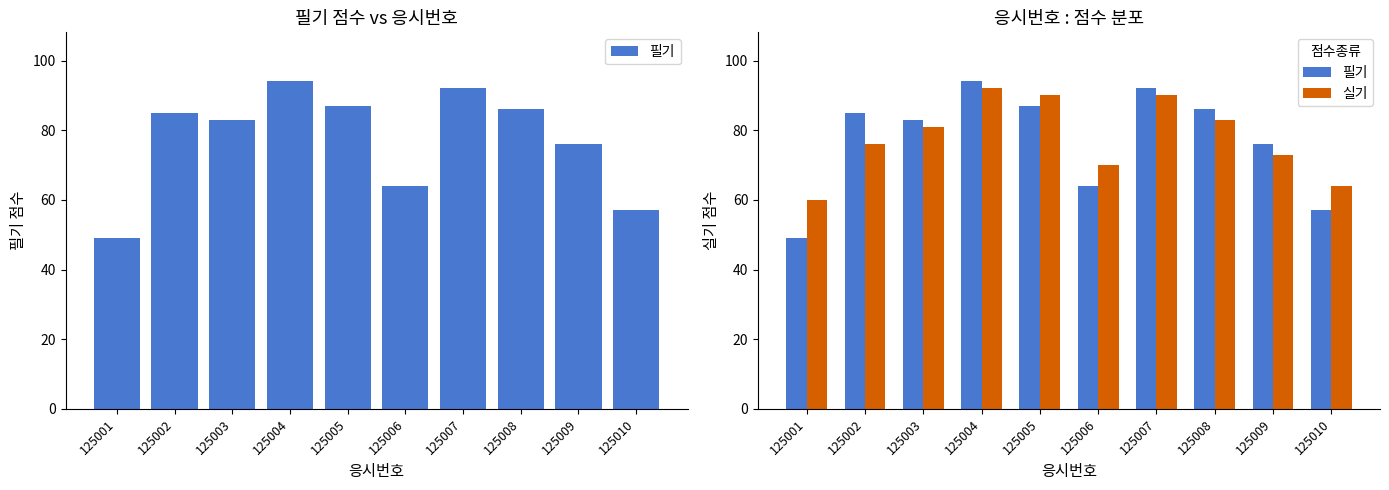

What is the value of the 필기 bar at the 10th from the left?

57